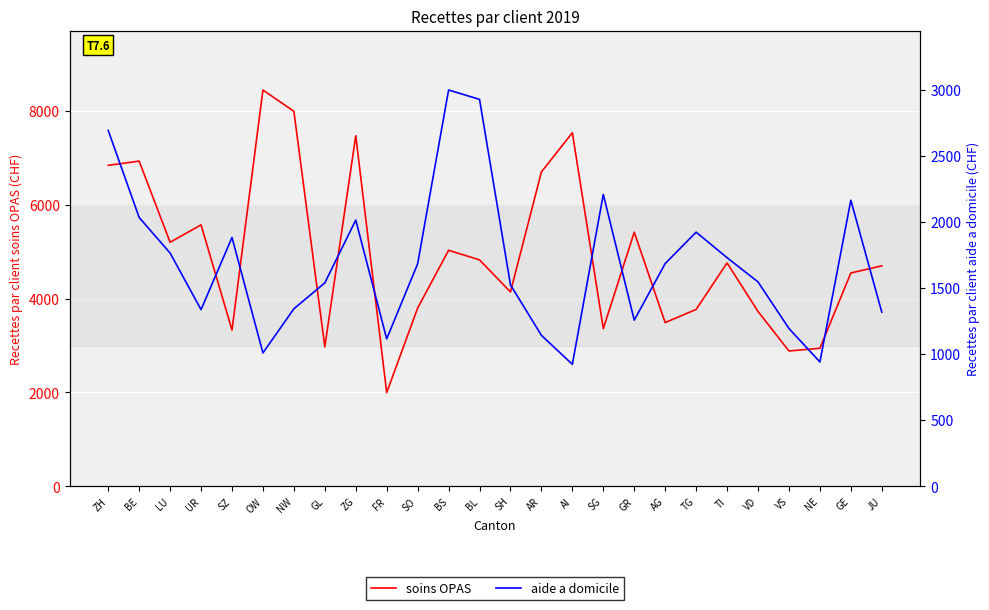

Count the number of categories in the chart.

26